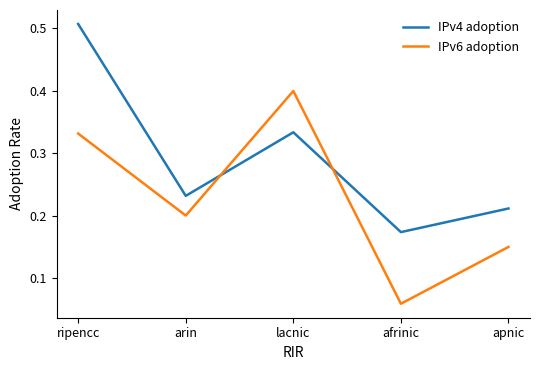

Between which two adjacent categories do IPv4 adoption and IPv6 adoption first intersect?

arin and lacnic